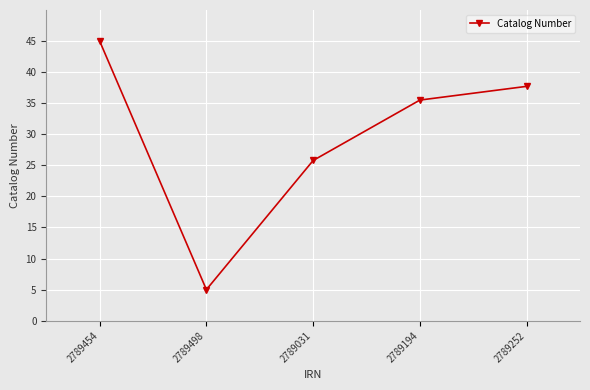

What is the label of the 2nd point from the right?

2789194